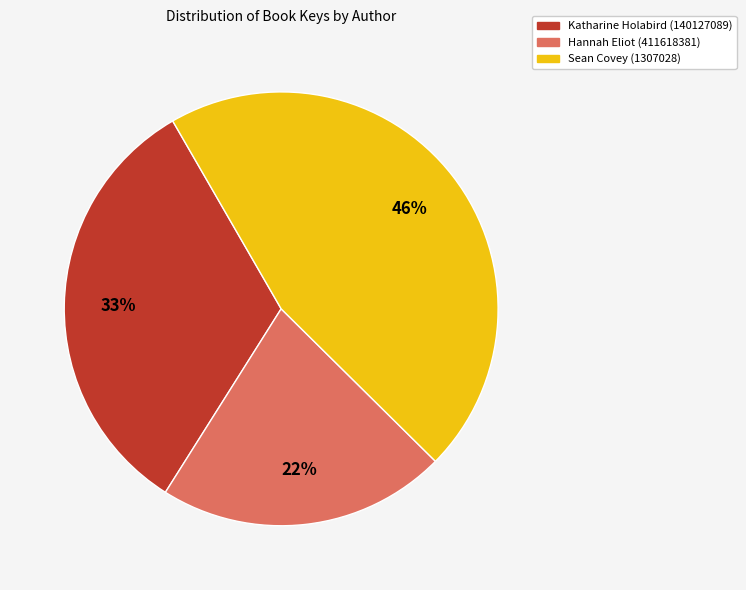

Does Hannah Eliot (411618381) represent more than half of the total?

No